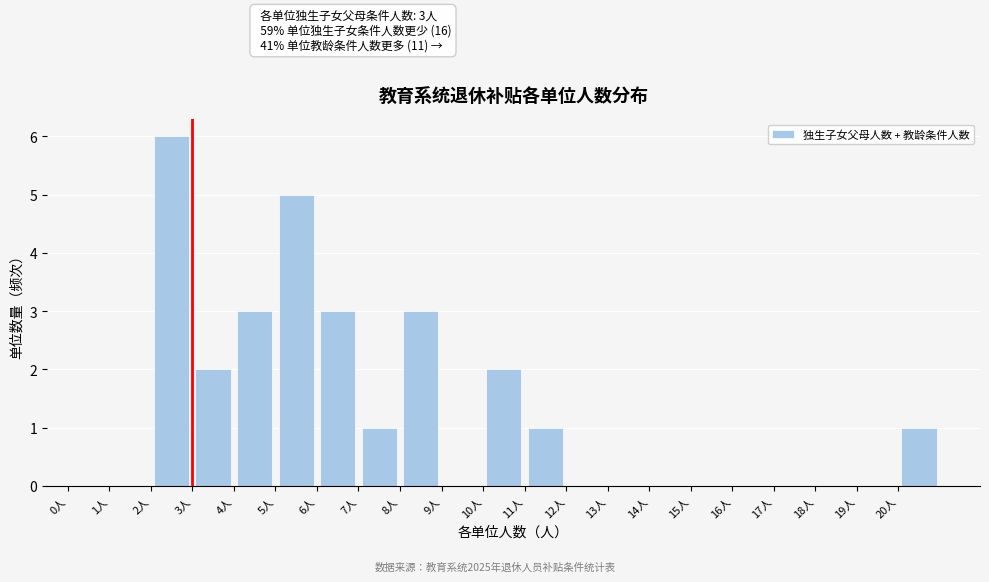

Which range on the x-axis has the tallest bar?

2 to 3